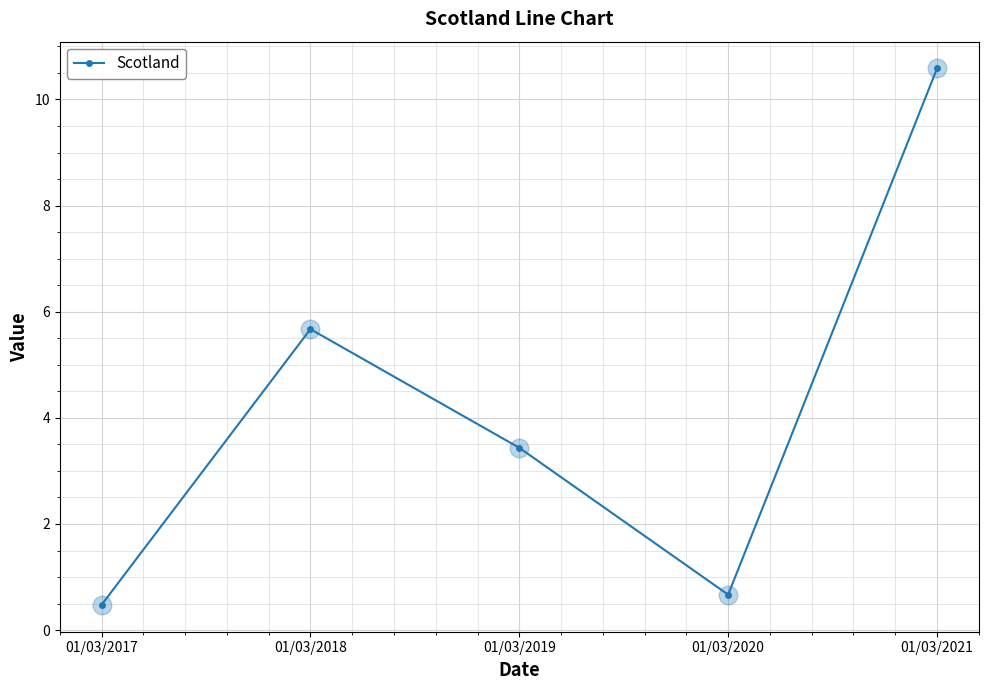

Between 01/03/2020 and 01/03/2018, which is larger?

01/03/2018